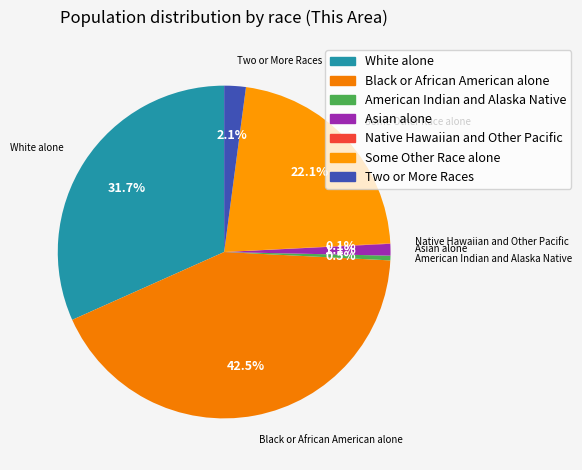

Is it true that Asian alone is 1% of the pie?

True